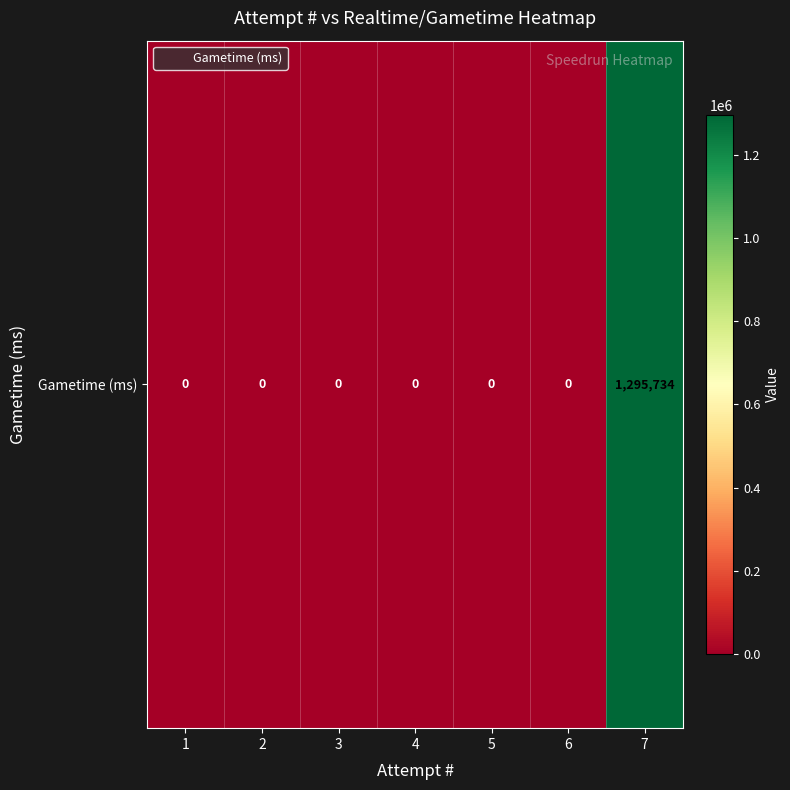

Rank the categories by value from lowest to highest.

1, 2, 3, 4, 5, 6, 7